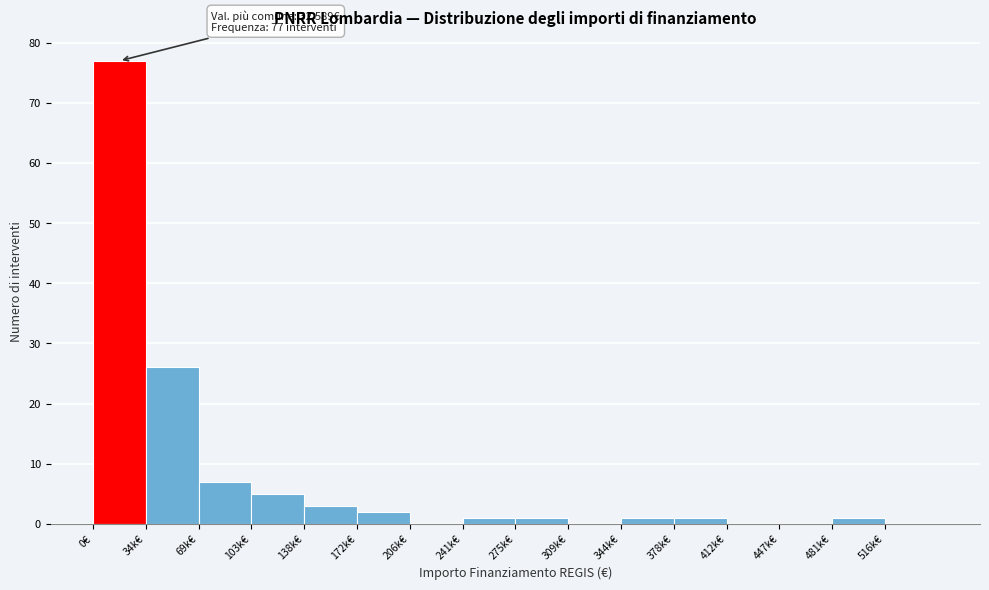

Reading left to right, extract all data points from this chart.

0€=77	34k€=26	69k€=7	103k€=5	138k€=3	172k€=2	206k€=0	241k€=1	275k€=1	309k€=0	344k€=1	378k€=1	412k€=0	447k€=0	481k€=1	516k€=0